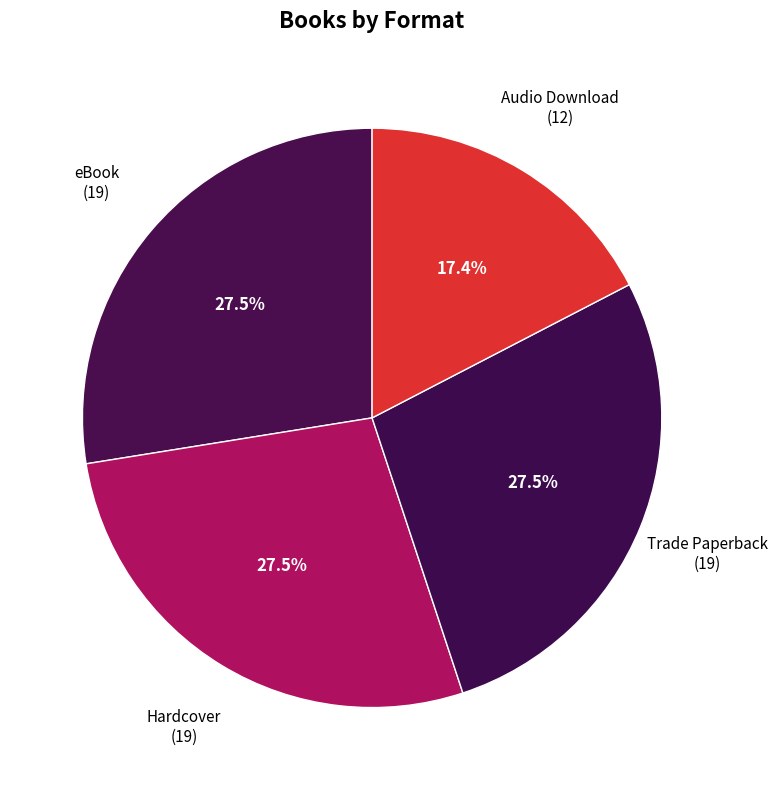

Which category has the smallest portion of the pie?

Audio Download